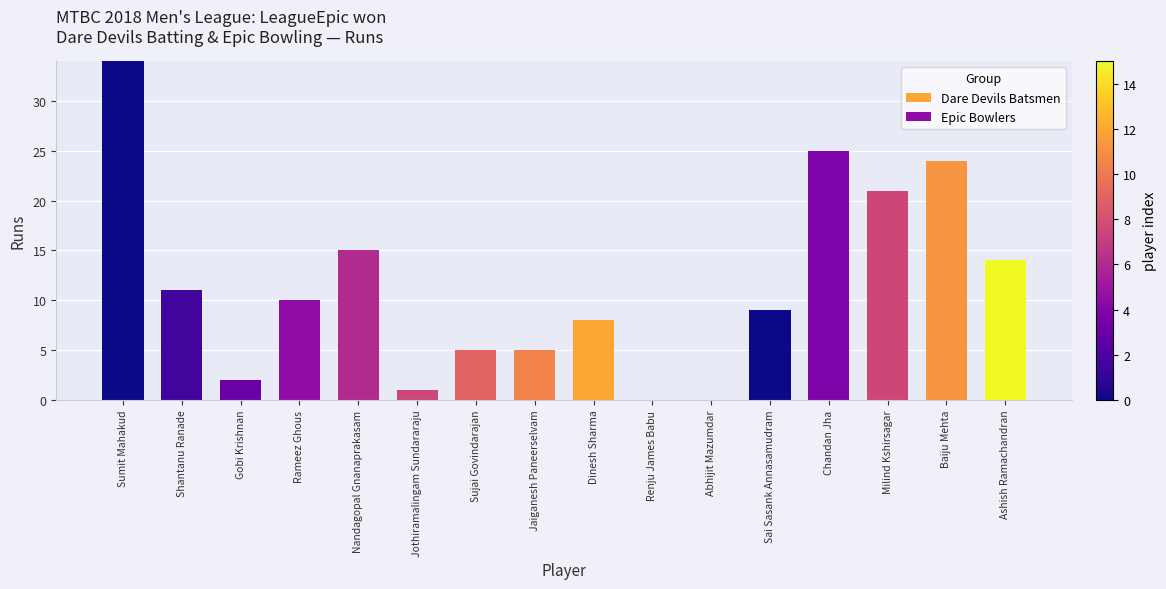

How many groups of bars are there?

16